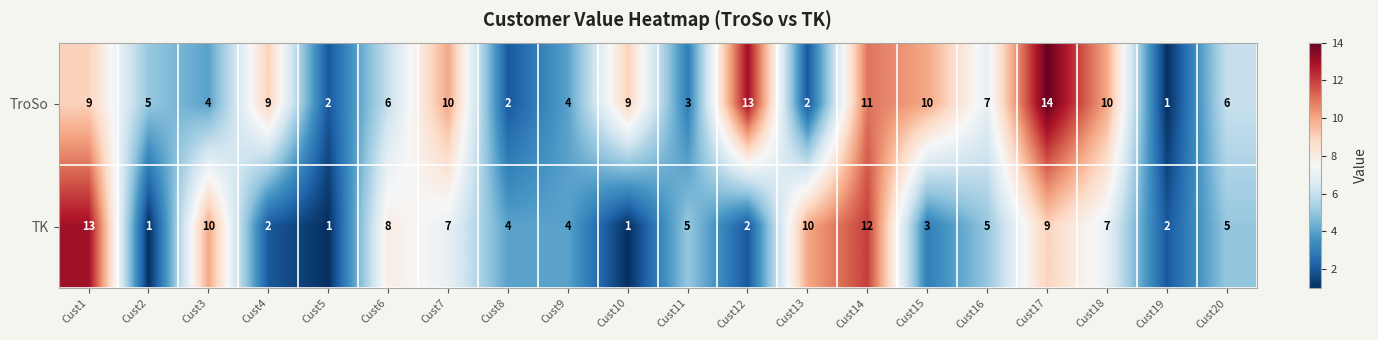

List the series in order of their overall mean, highest first.

TroSo, TK